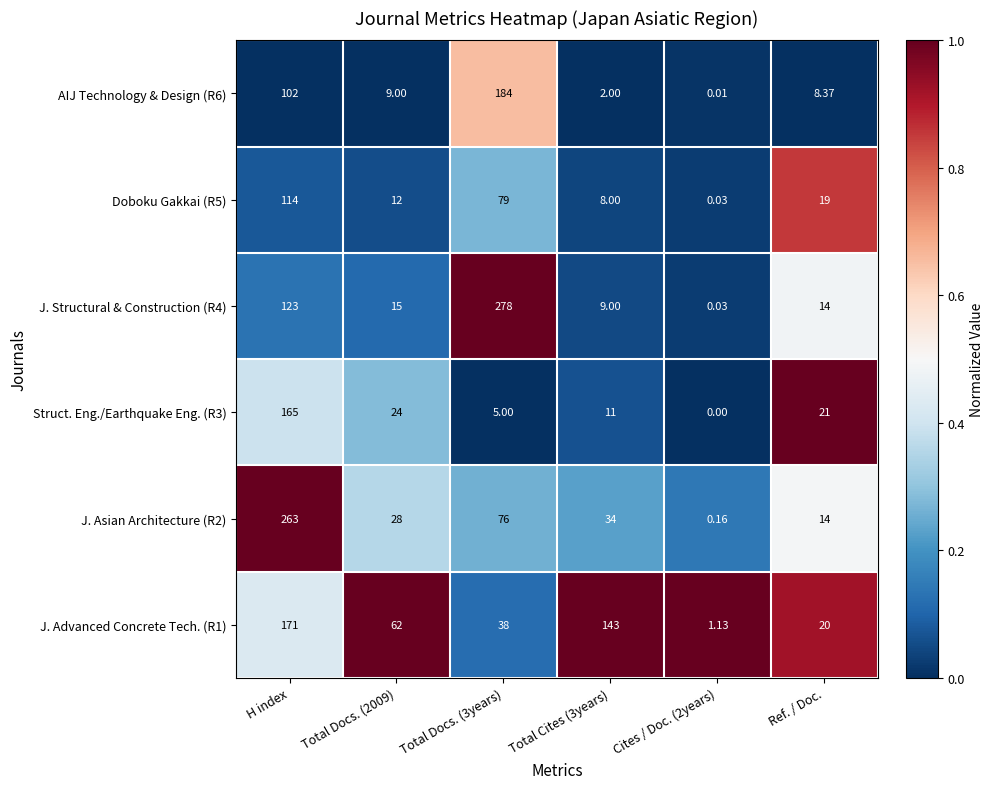

Where does the J. Asian Architecture (R2) series first go above 34?

H index